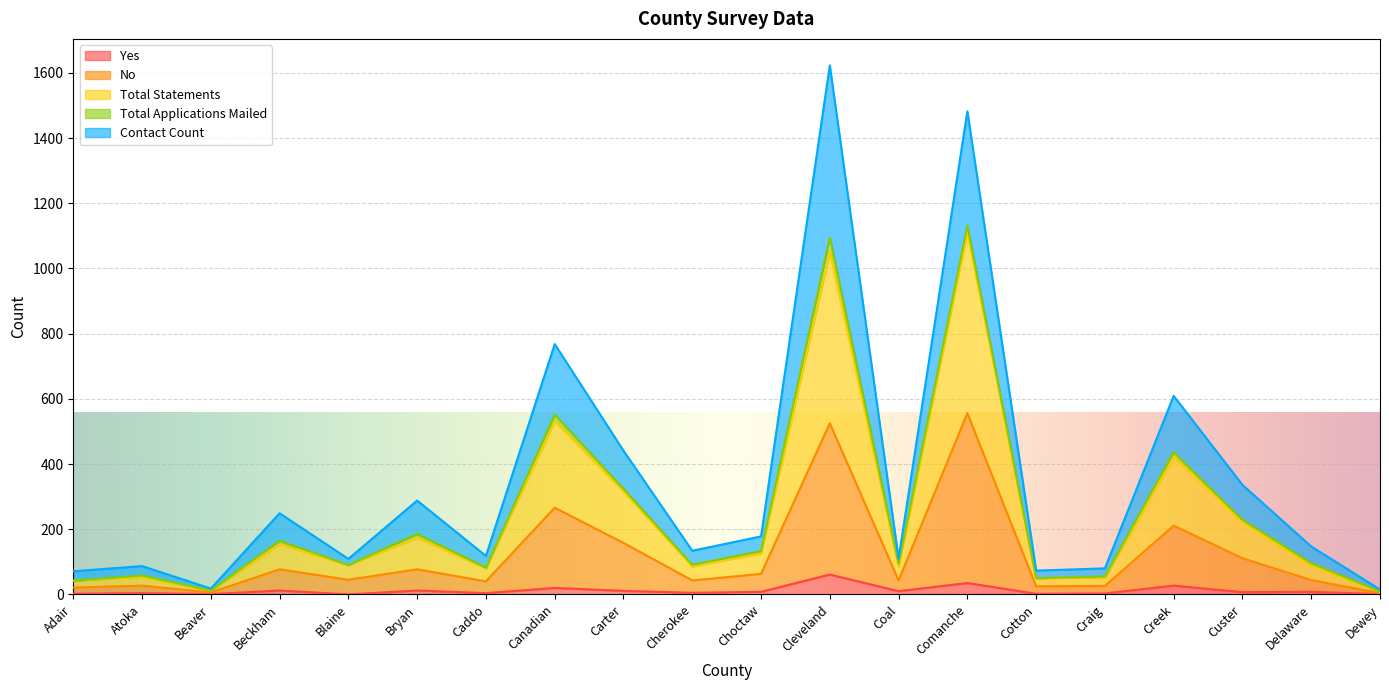

What is the lowest value of the Total Statements series?

8